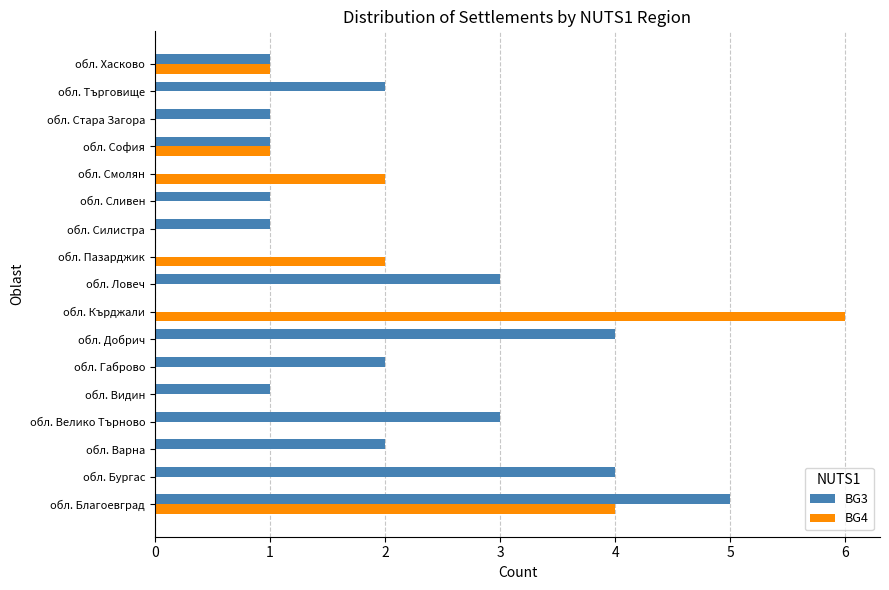

How many distinct data groups are displayed?

2